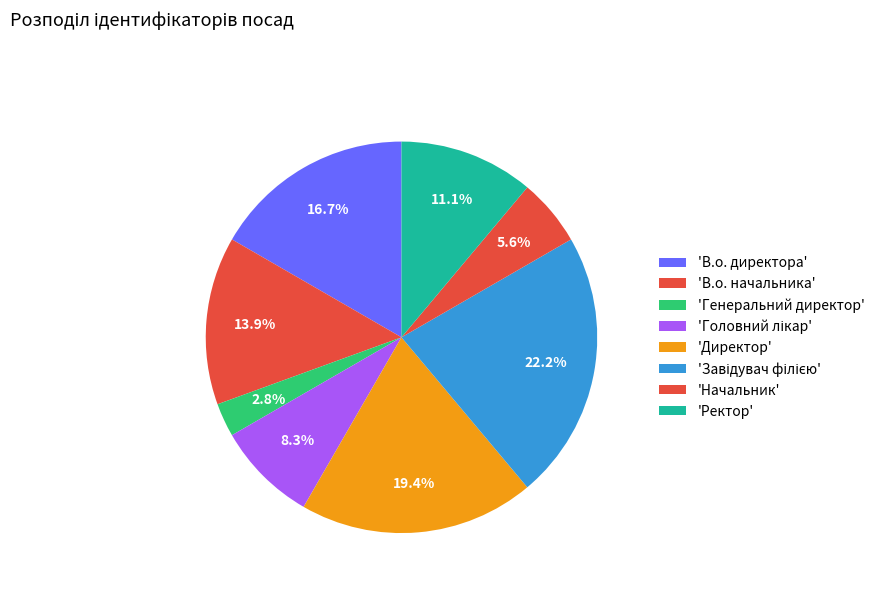

Rank the categories by value from lowest to highest.

Генеральний директор, Начальник, Головний лікар, Ректор, В.о. начальника, В.о. директора, Директор, Завідувач філією